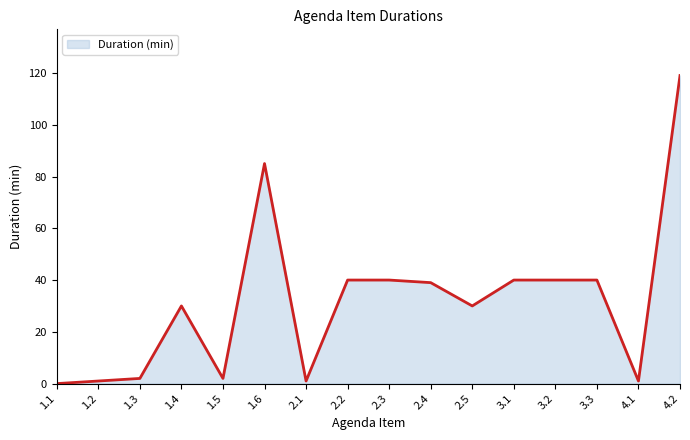

Between 2.3 and 4.2, which is larger?

4.2